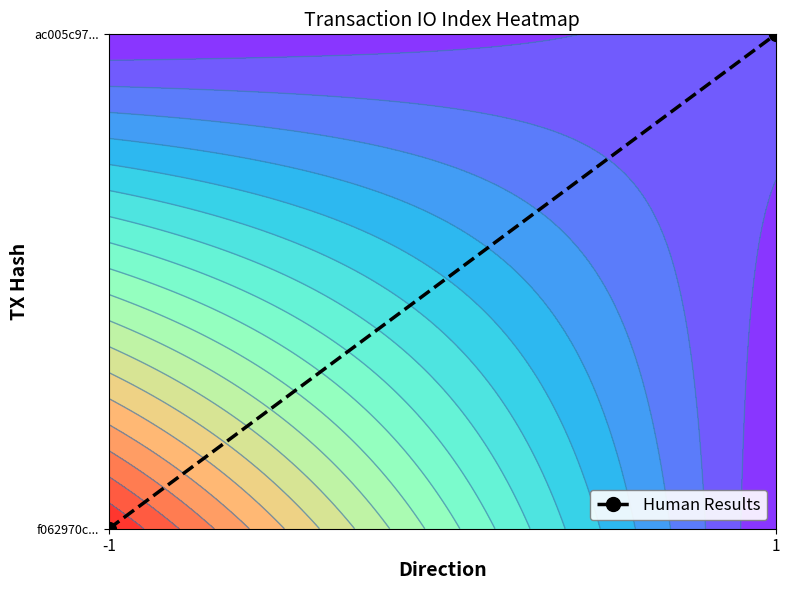

At which category does the chart reach its minimum across all series?

-1